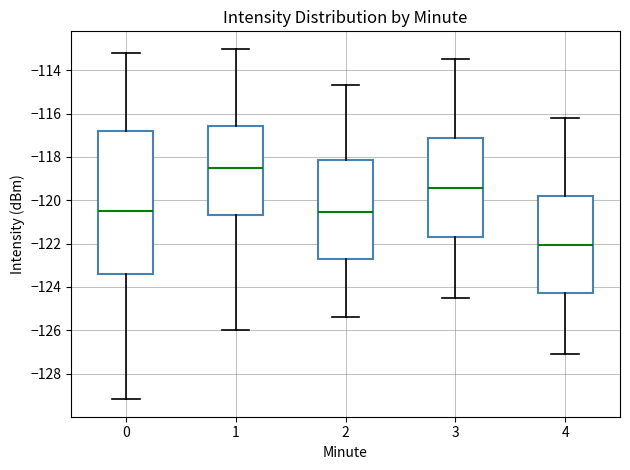

Where does the median line of the box at x = 0 sit on the y-axis? The values are not printed on the chart, so give them approximately, as read against the axis.

-120.4